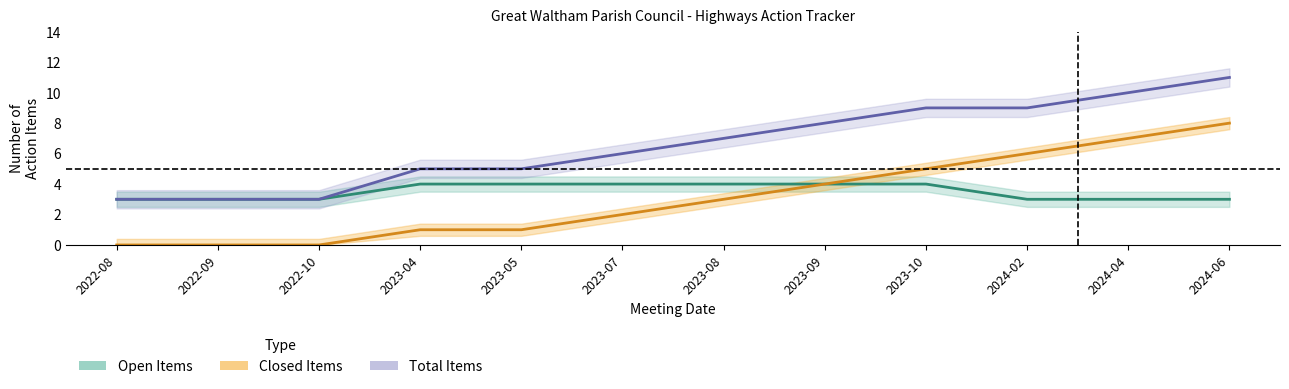

What is the total value across all series at 2024-04?

20